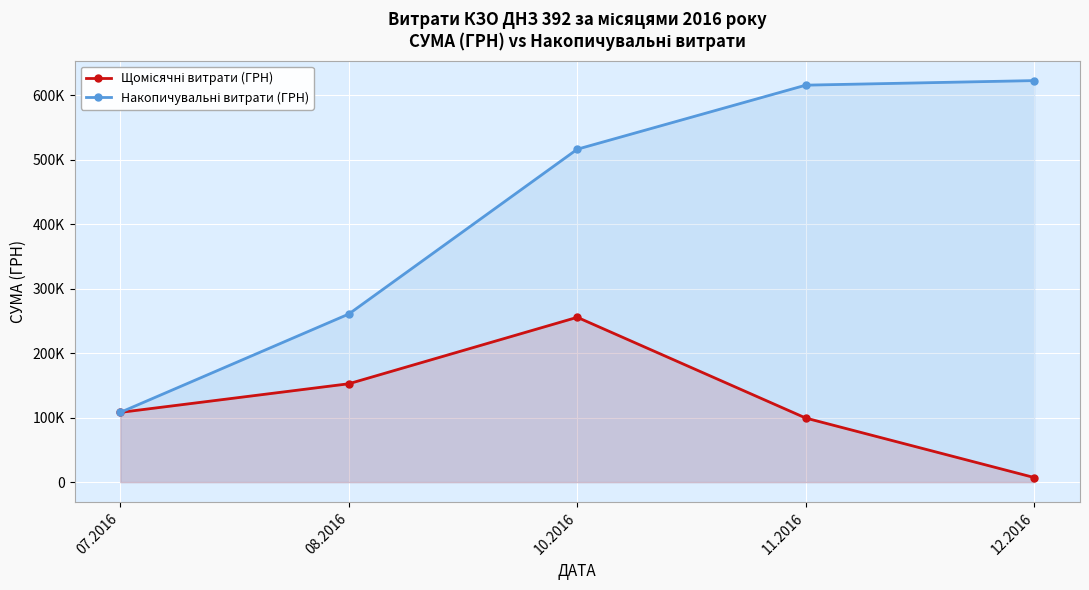

True or false: Накопичувальні витрати (ГРН) and Щомісячні витрати (ГРН) cross at least once.

False